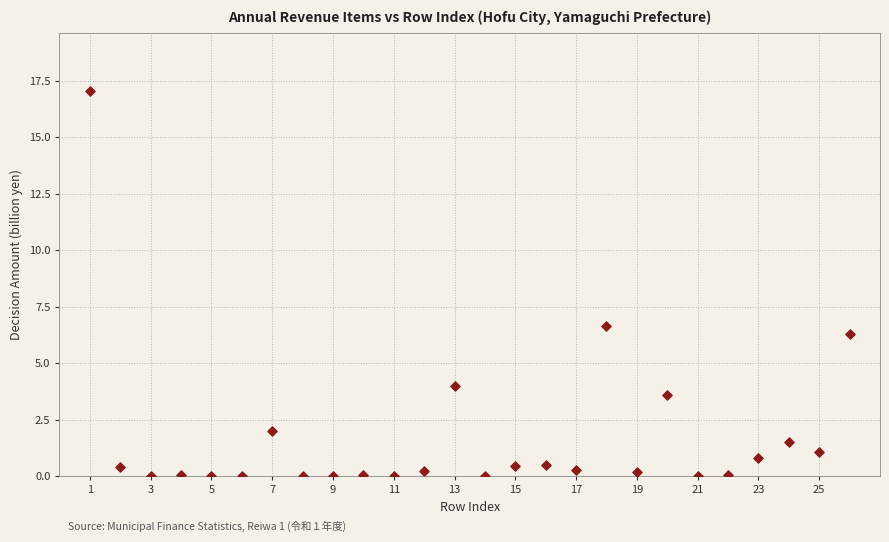

What is the range of X values (max minus min)?

25.0